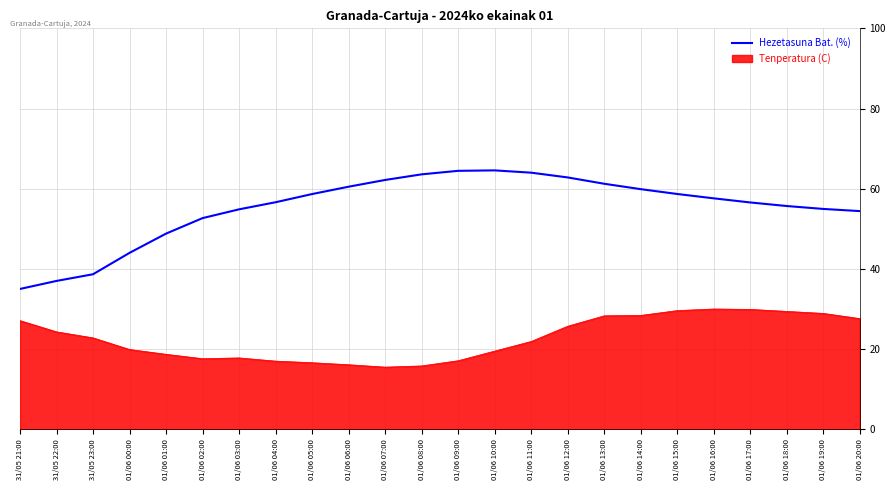

Reading left to right, extract all data points from this chart.

31/05 21:00=35.0	31/05 22:00=37.0	31/05 23:00=38.7	01/06 00:00=44.0	01/06 01:00=48.8	01/06 02:00=52.7	01/06 03:00=54.9	01/06 04:00=56.6	01/06 05:00=58.7	01/06 06:00=60.5	01/06 07:00=62.2	01/06 08:00=63.6	01/06 09:00=64.5	01/06 10:00=64.6	01/06 11:00=64.0	01/06 12:00=62.8	01/06 13:00=61.2	01/06 14:00=59.9	01/06 15:00=58.7	01/06 16:00=57.6	01/06 17:00=56.6	01/06 18:00=55.7	01/06 19:00=55.0	01/06 20:00=54.4